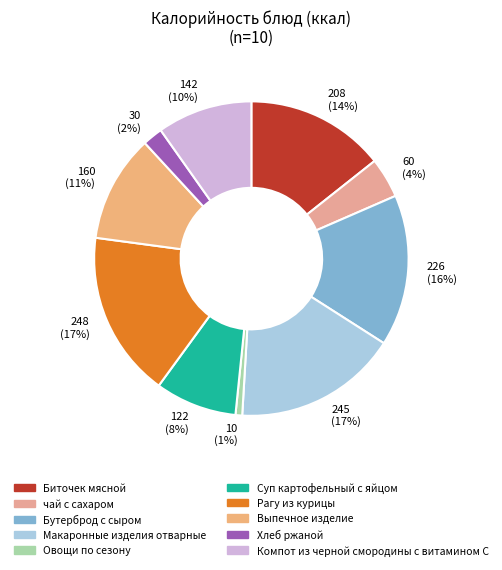

What is the smallest slice in the pie chart?

Овощи по сезону